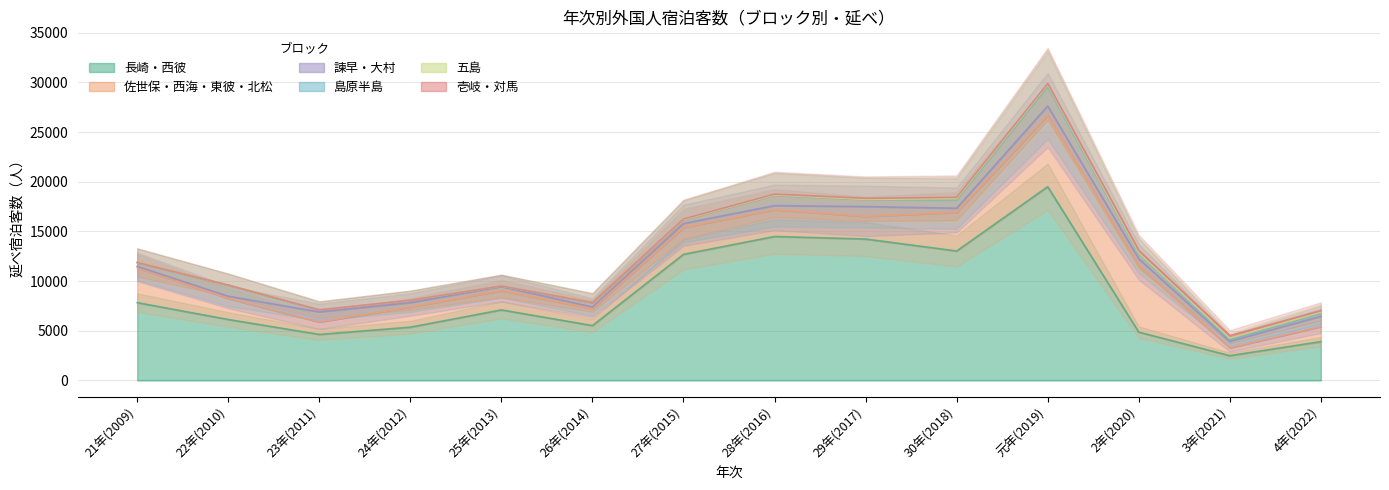

What is the sum of the 長崎・西彼 values at 21年(2009) and 26年(2014)?

13339